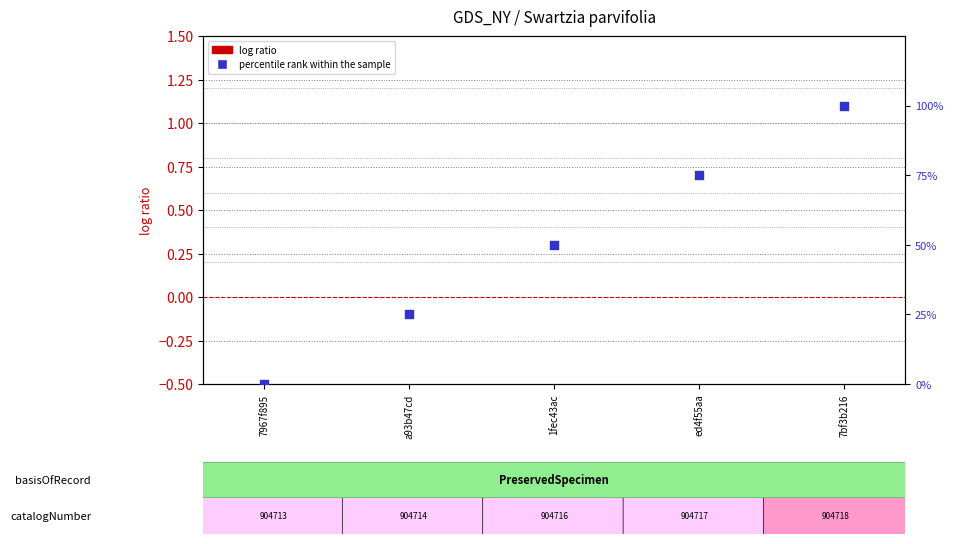

Is the value of log ratio at 7967f895 greater than the value of percentile rank within the sample at 7967f895?

No